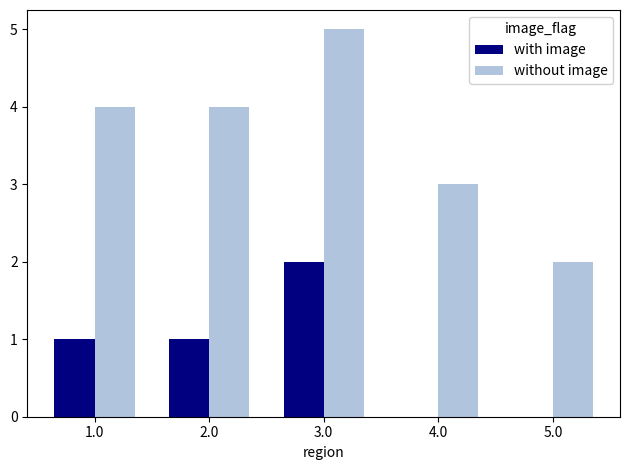

Is the value of with image at 3.0 greater than the value of without image at 1.0?

No